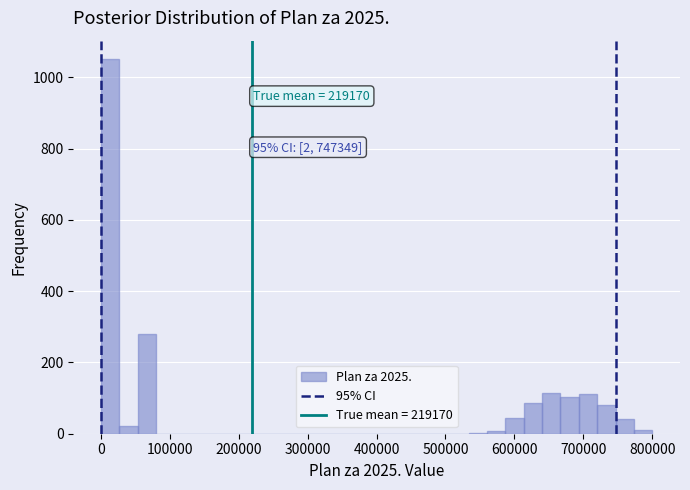

Around what value on the x-axis is the tallest bar? Give the approximate position of its centre, as read against the axis.

10000